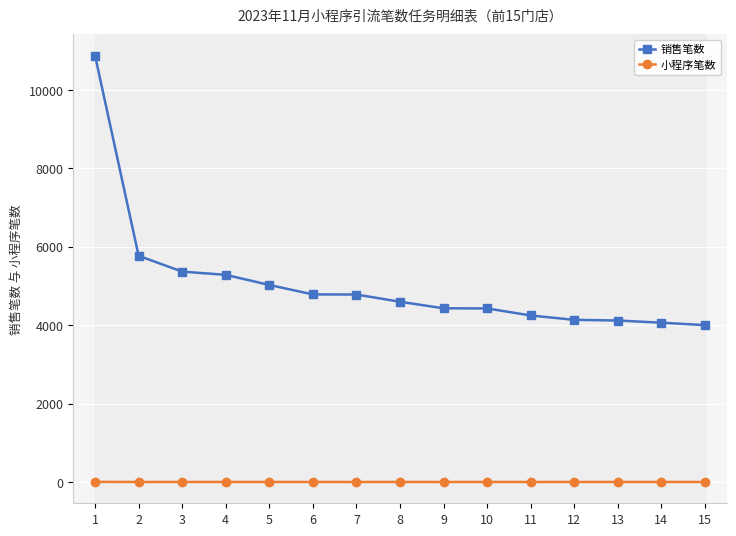

List the series in order of their peak value, lowest first.

小程序笔数, 销售笔数